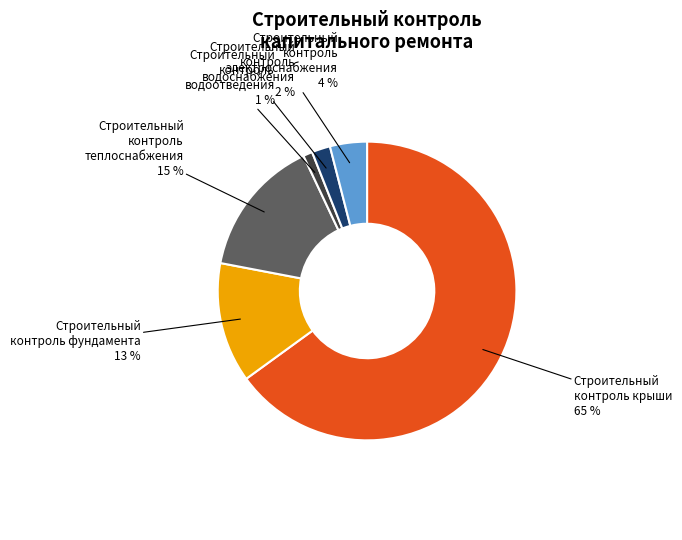

To the nearest percent, what is the average slice percentage?

17%